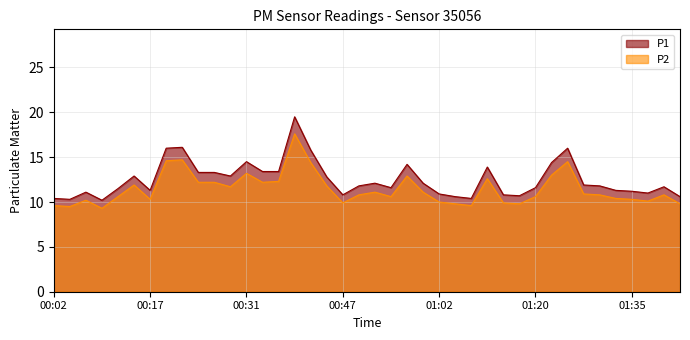

Is the value of P2 at 00:02 greater than the value of P1 at 01:25?

No